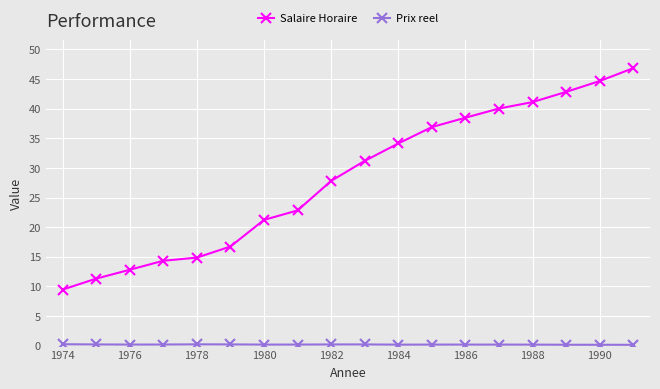

Which series has the largest range (max minus min)?

Salaire Horaire